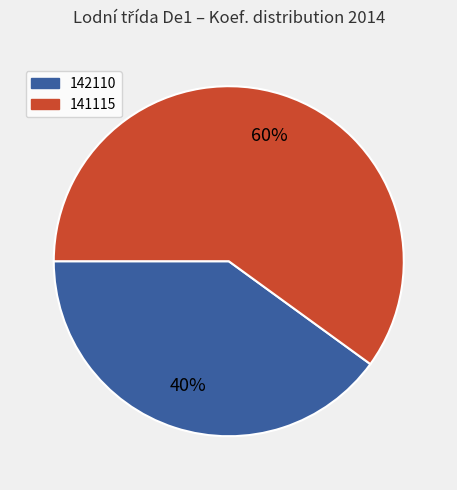

Is the sum of 142110 and 141115 greater than half?

Yes